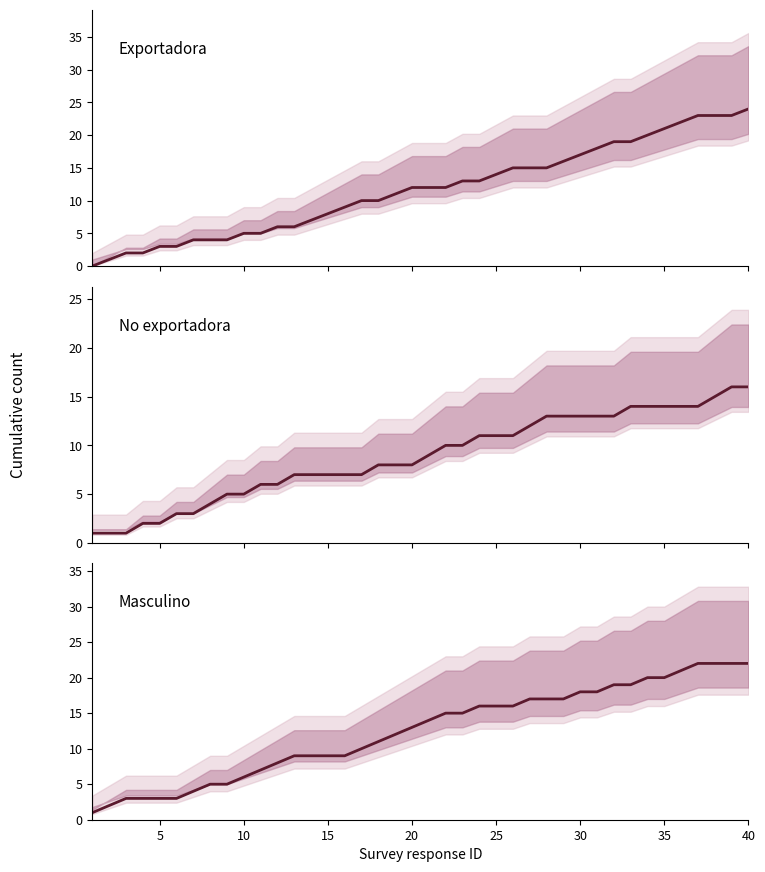

What value does the No exportadora series have at 19?

8